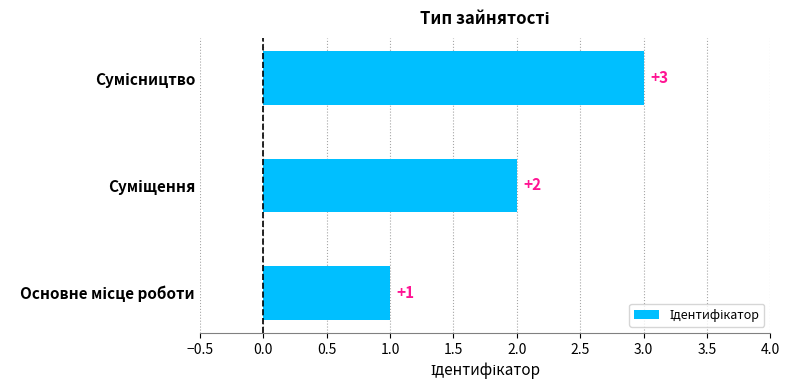

What is the greatest value displayed?

3